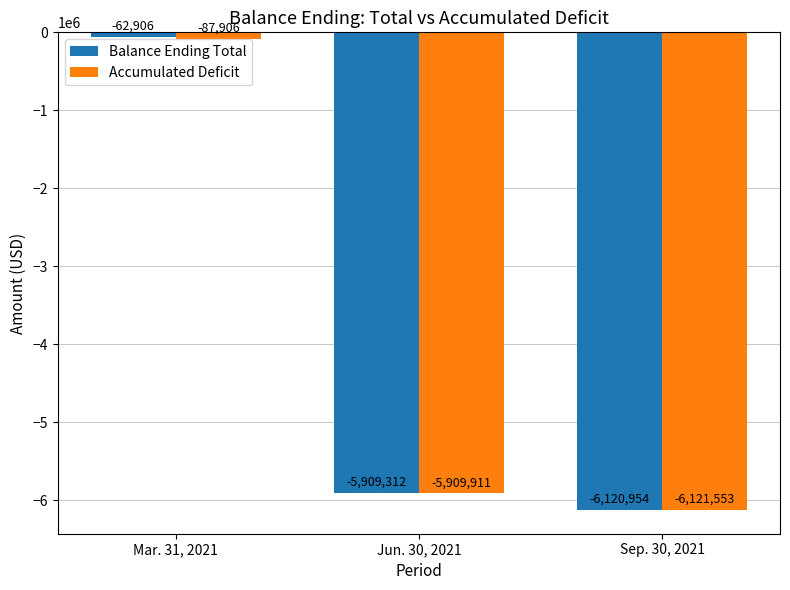

The value of Balance Ending Total at Mar. 31, 2021 is -62906. True or false?

True